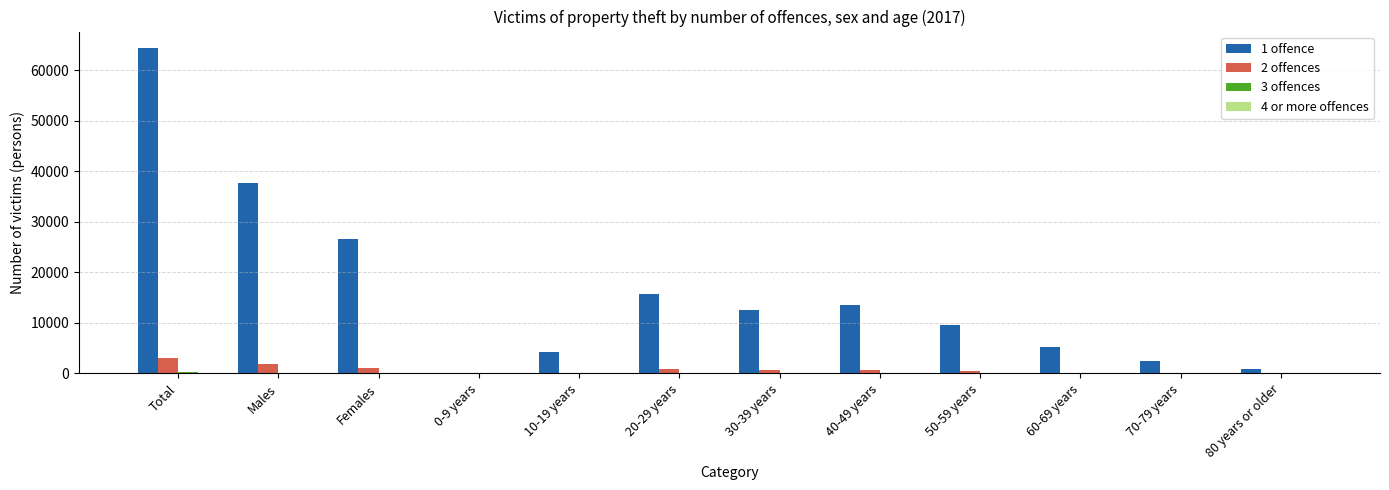

True or false: 2 offences has a value of 823 at 20-29 years.

True